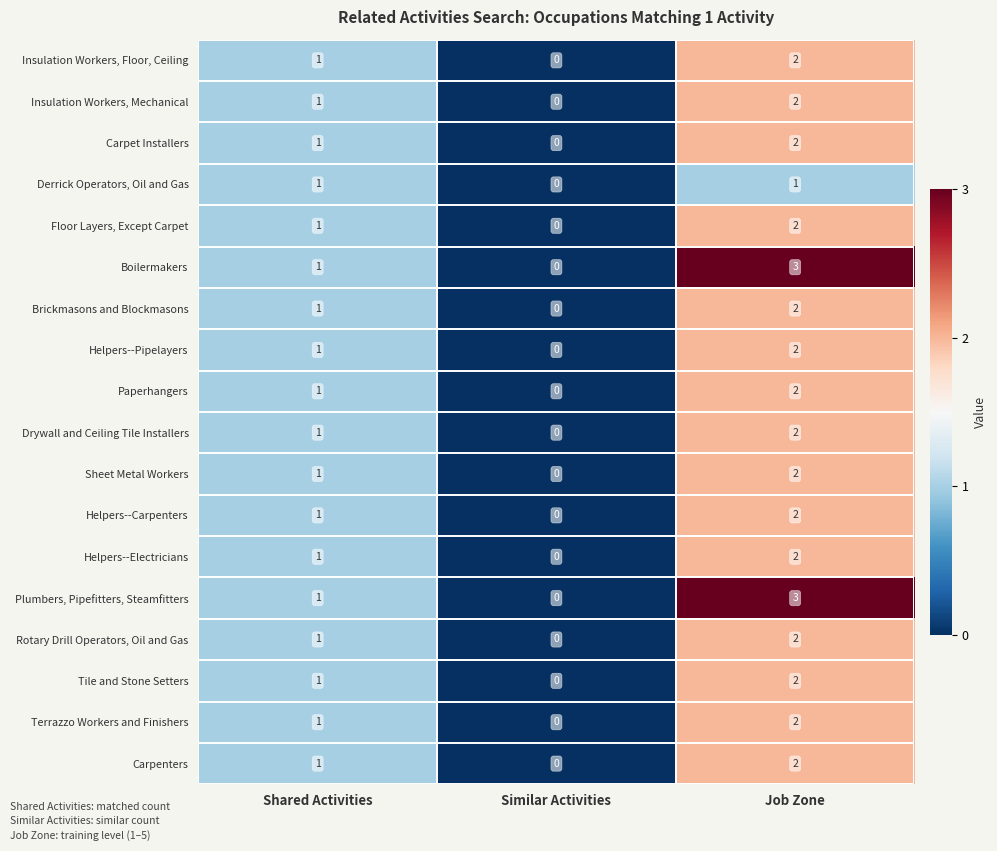

Count the Derrick Operators, Oil and Gas values in the range 0 to 1.

3